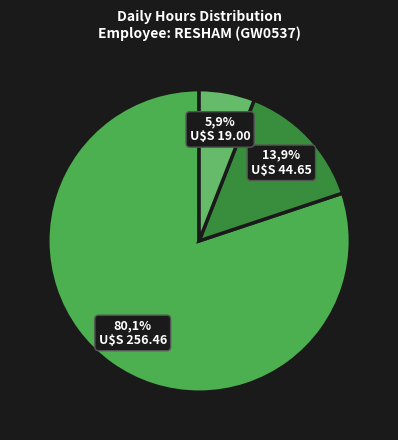

Combined, do 6-Fri and 13-Fri account for over 50%?

No